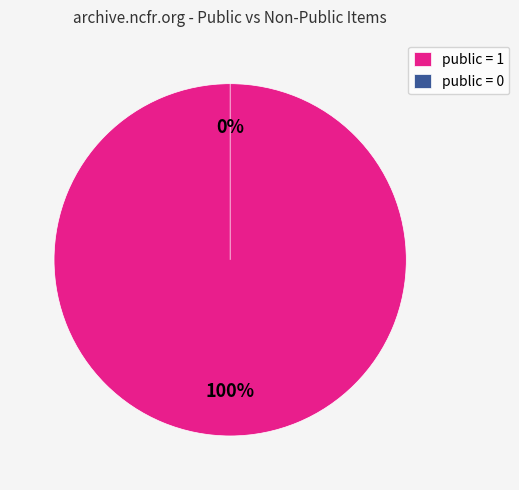

The public = 1 slice represents 100% of the pie. True or false?

True